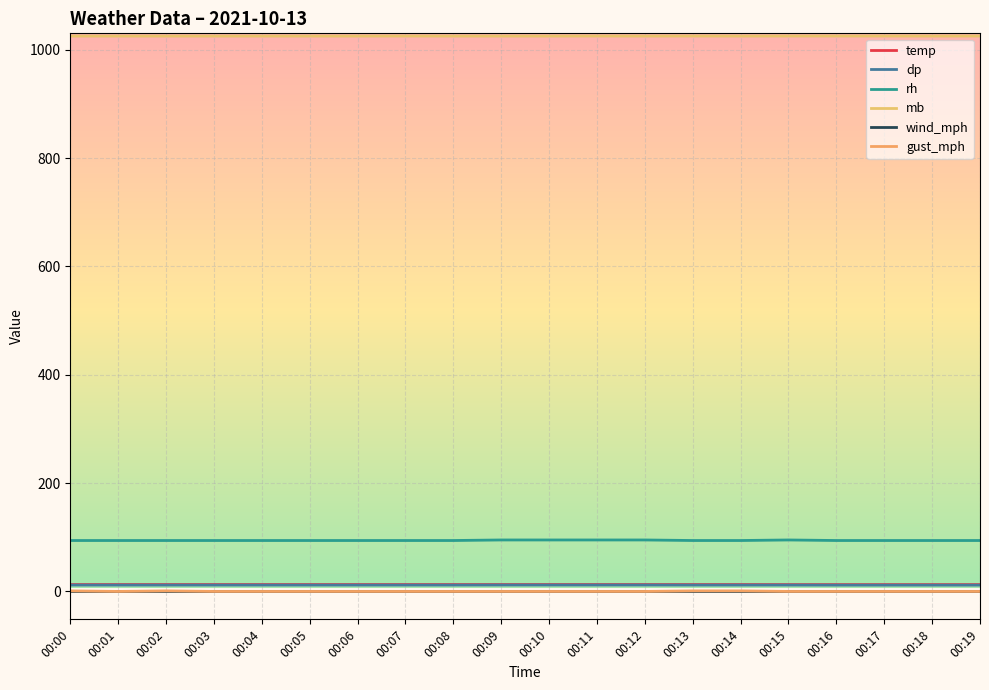

True or false: dp has more than 2 interior local peaks.

False